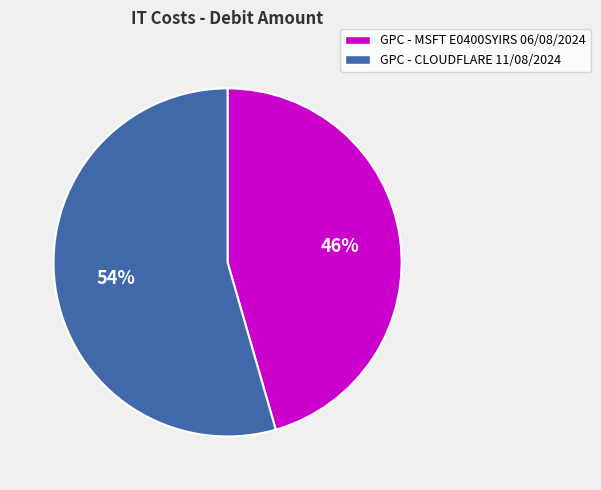

How many segments does this pie chart have?

2